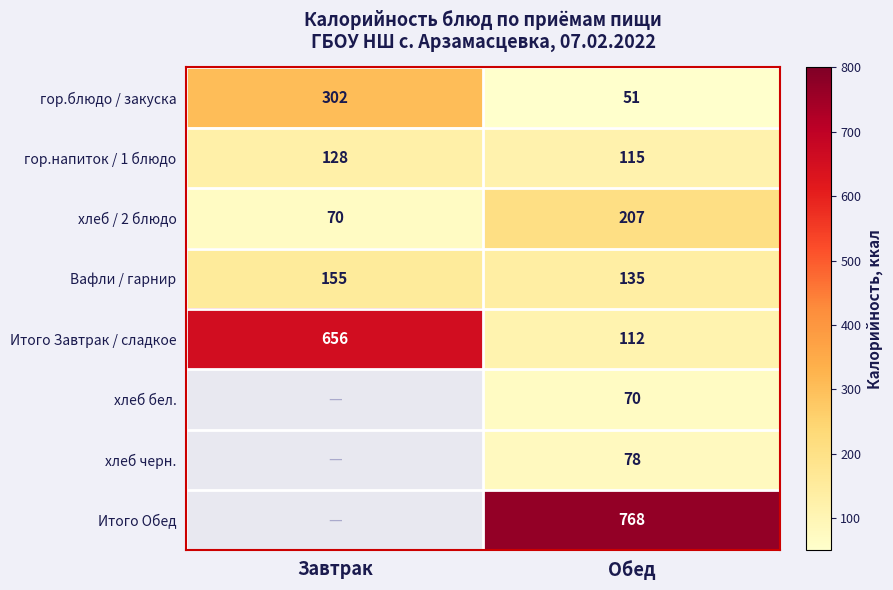

Between Обед and Завтрак, which is larger?

Завтрак